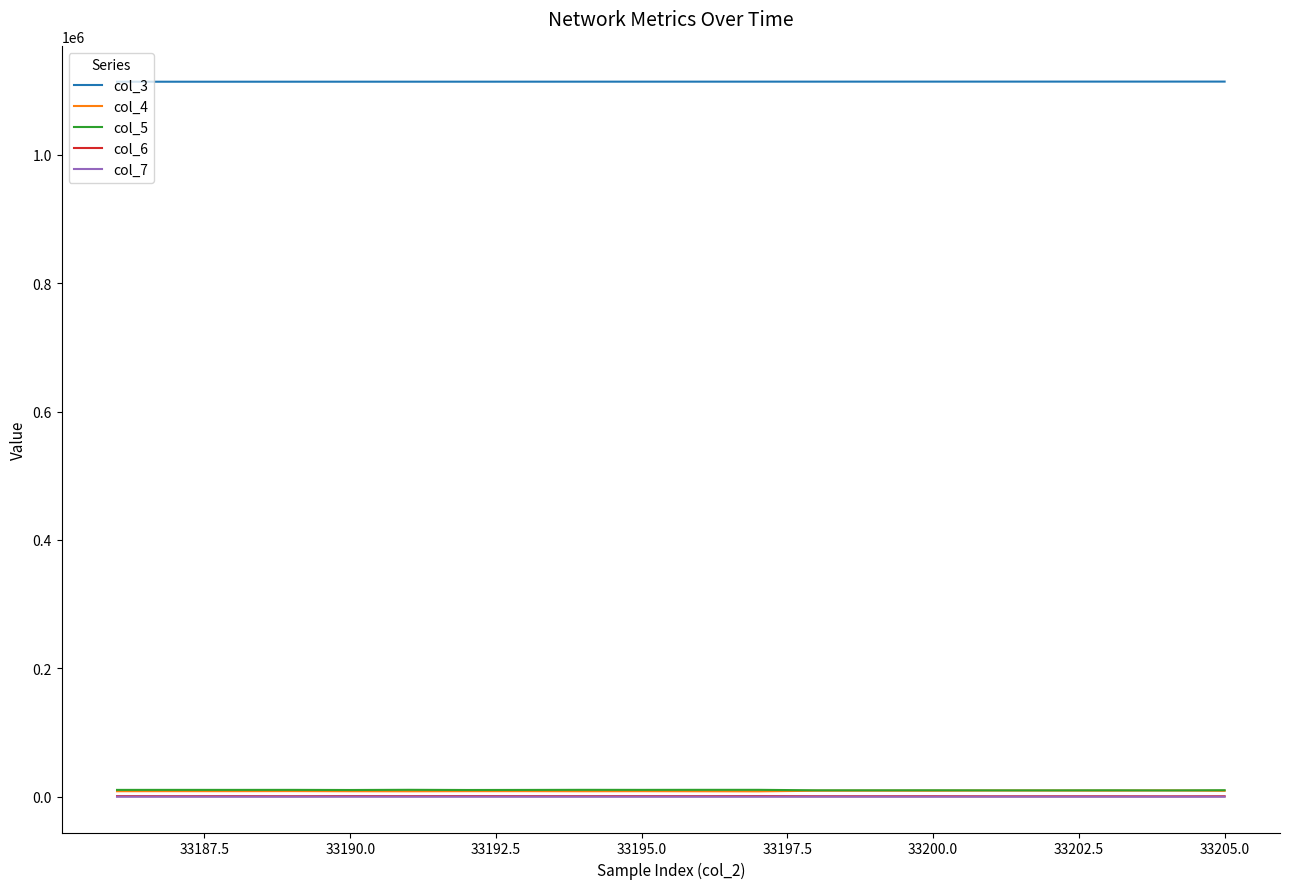

What is the maximum value shown in the chart?

1113875